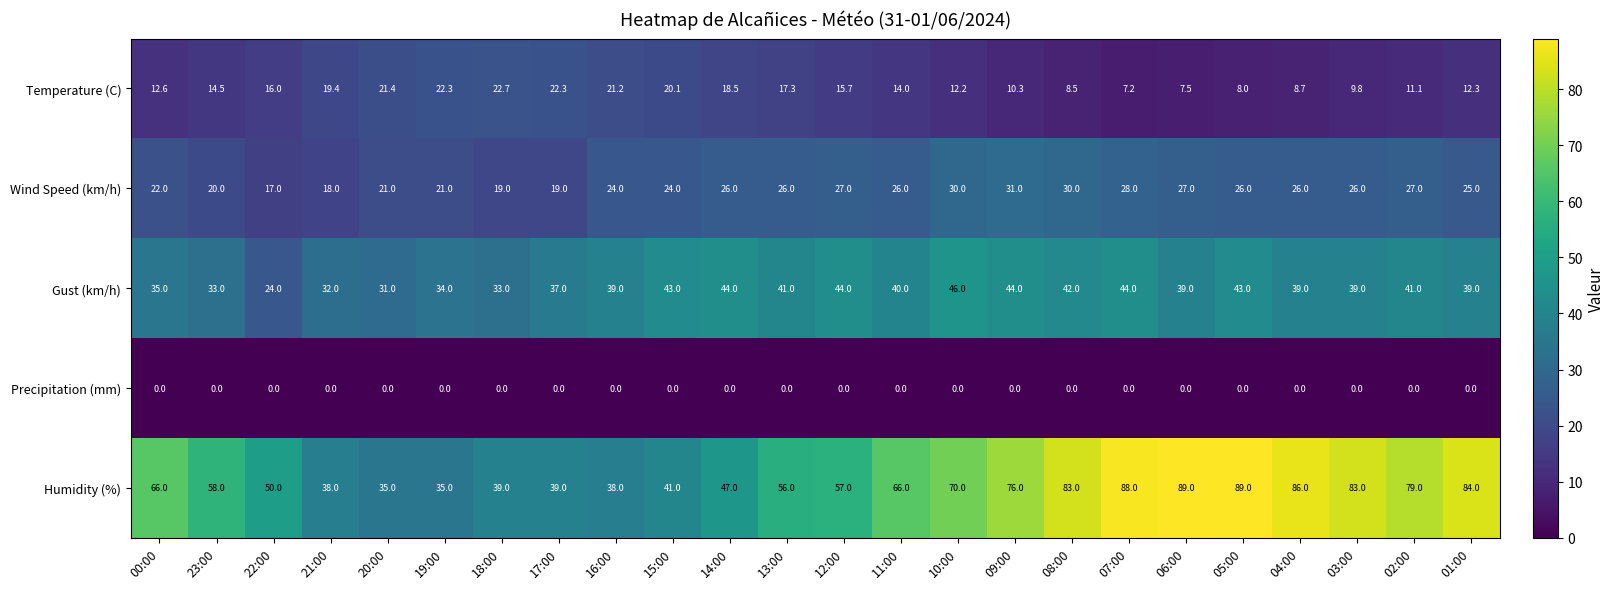

Which series has the widest spread of values?

Humidity (%)